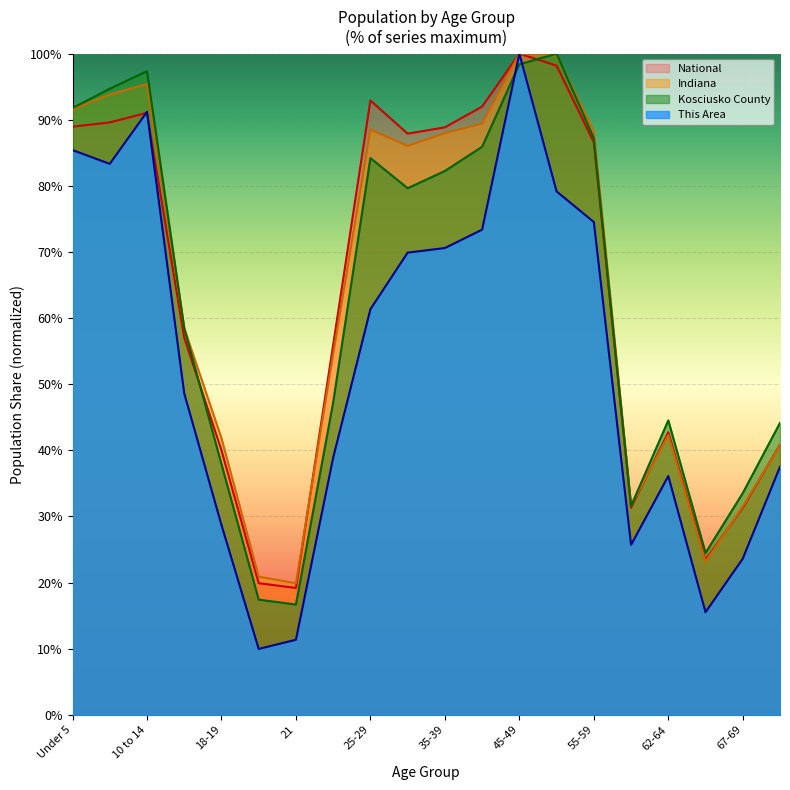

At which label does Indiana reach its minimum?

21